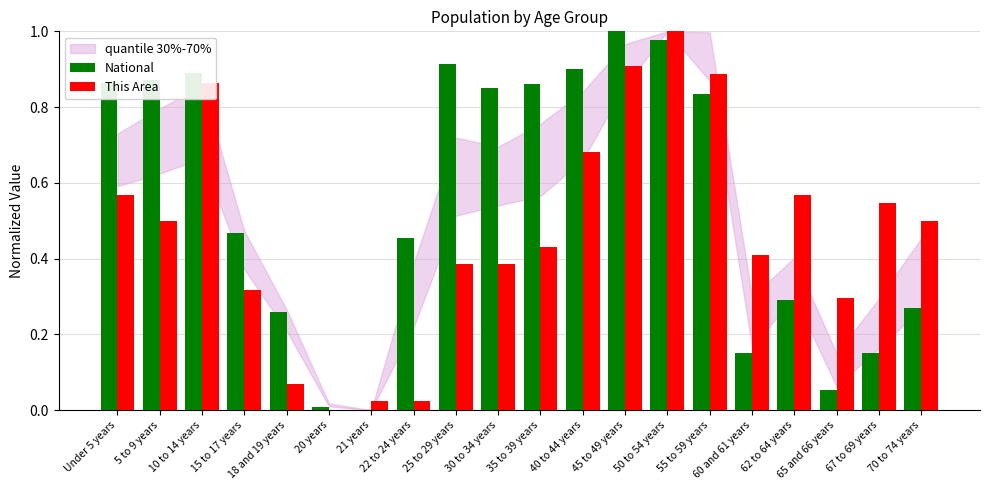

What is the sum of all National values?

11.1